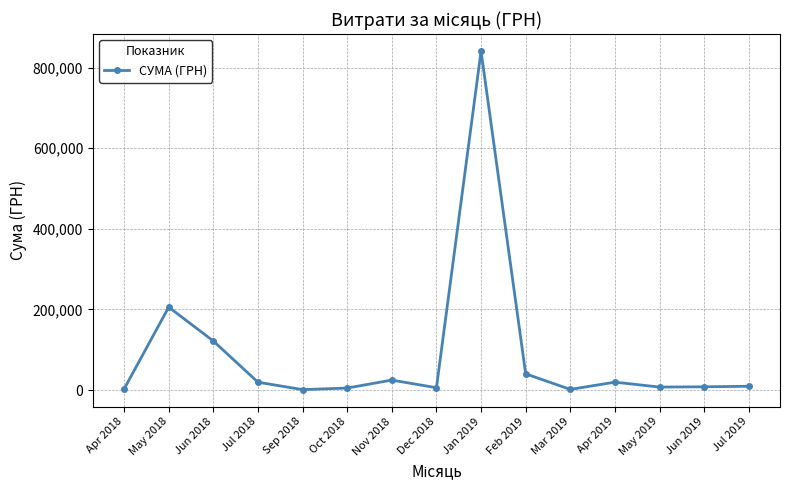

The value at Sep 2018 is 1320.0. True or false?

True